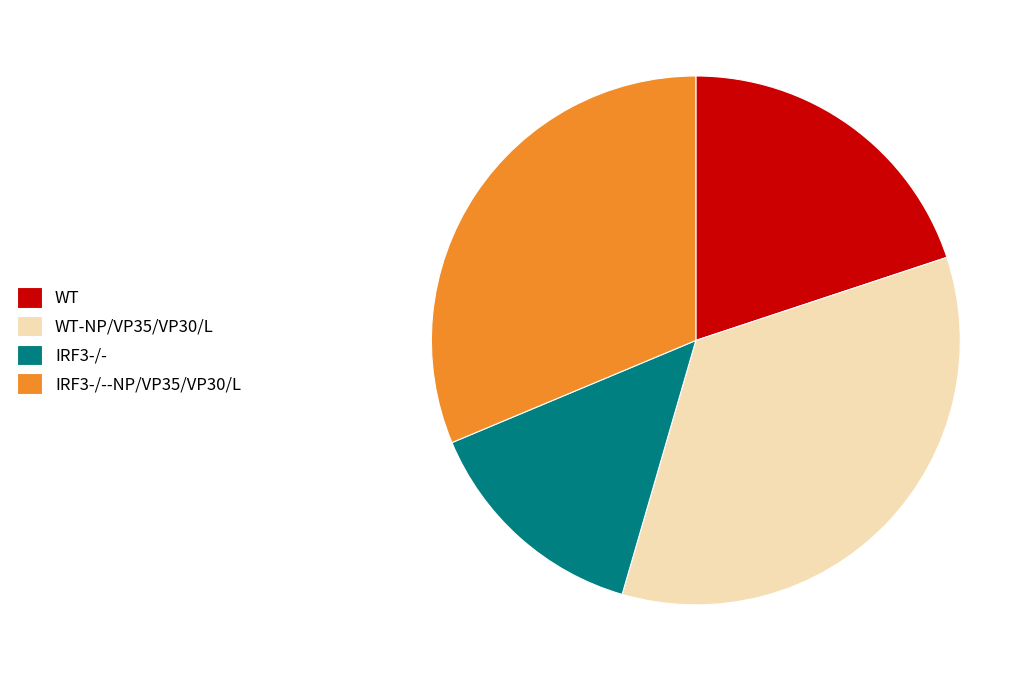

How many segments does this pie chart have?

4